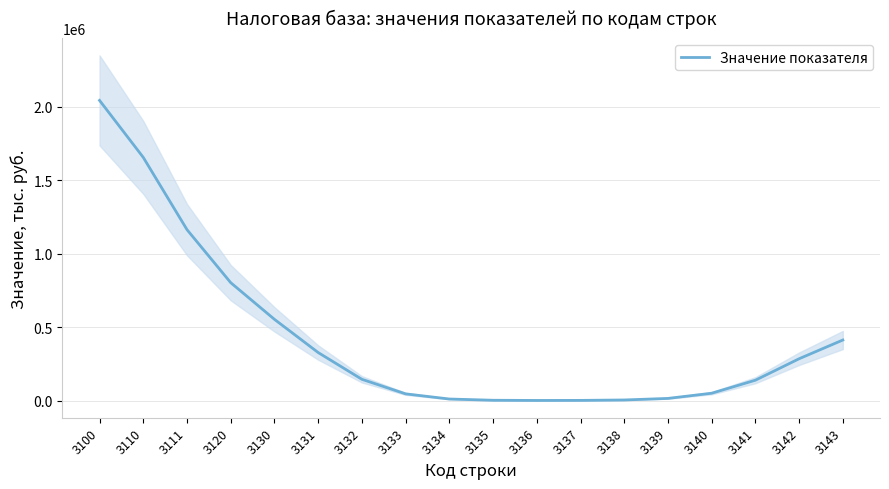

At which label does the data first exceed 144601?

3100